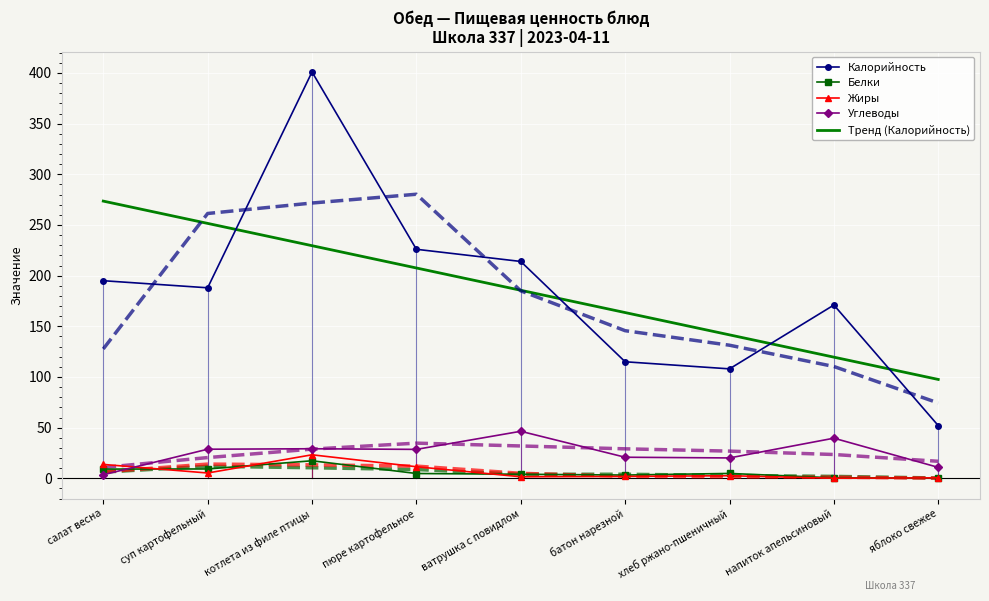

What is the average value of the Углеводы series?

25.3